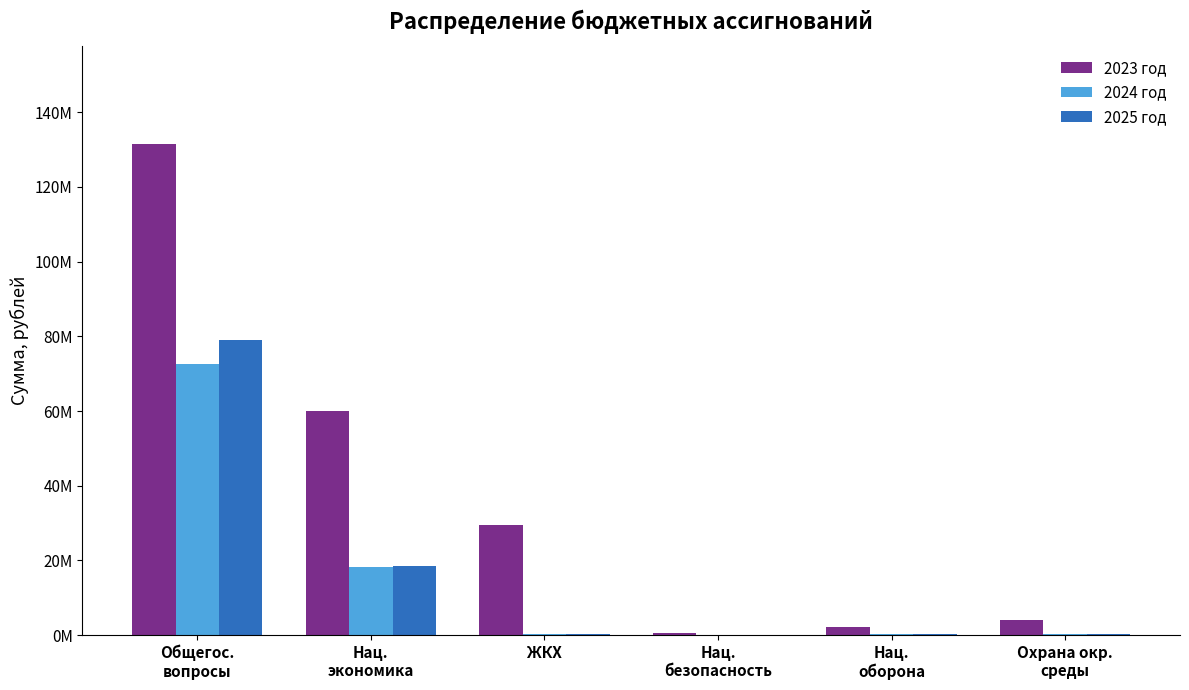

List the series in order of their peak value, lowest first.

2024 год, 2025 год, 2023 год